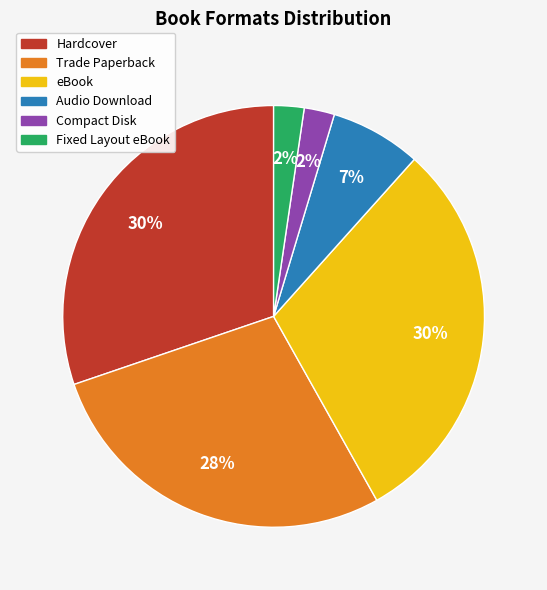

To the nearest percent, what is the difference between the eBook and Audio Download slice percentages?

23%